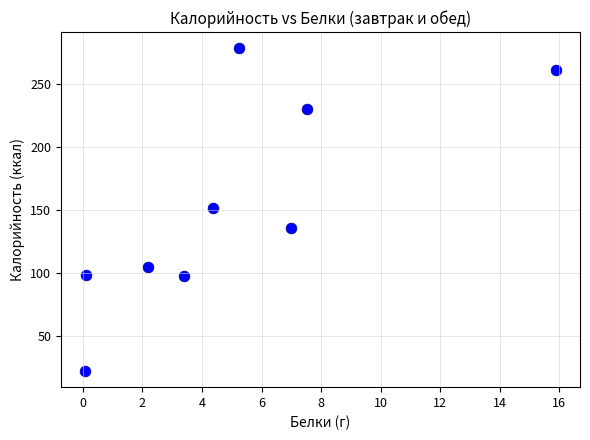

What is the range of Y values (max minus min)?

256.1